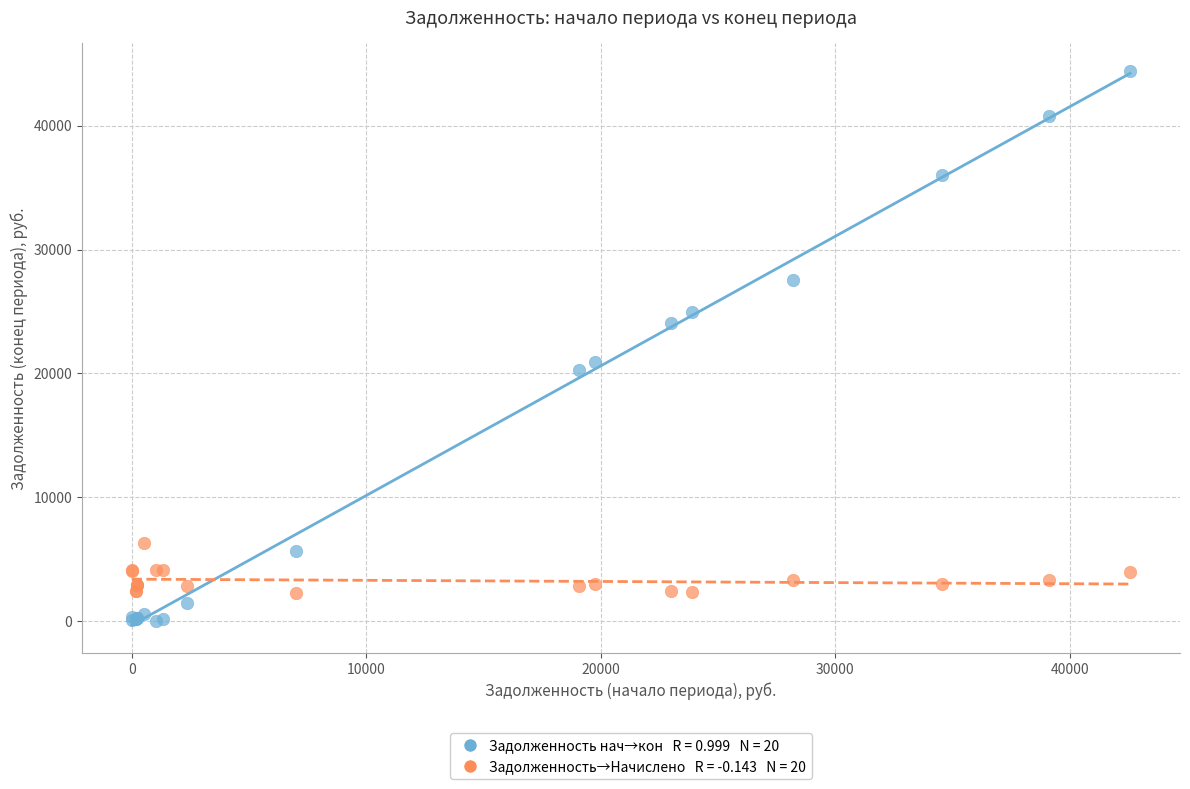

Across all series, what Y value is closest to 22214?

20952.9